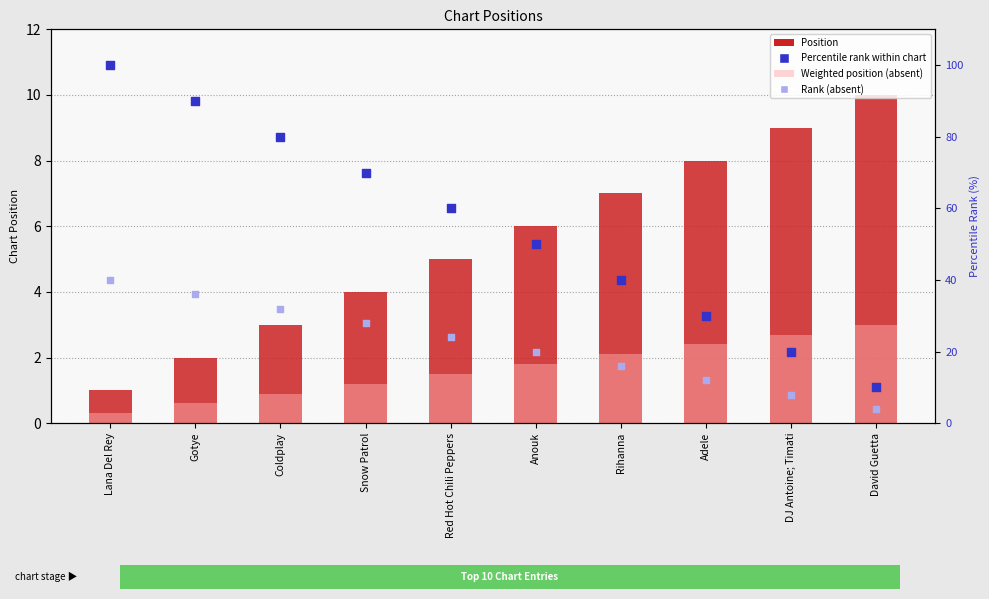

What is the total value across all series at Rihanna?

65.1